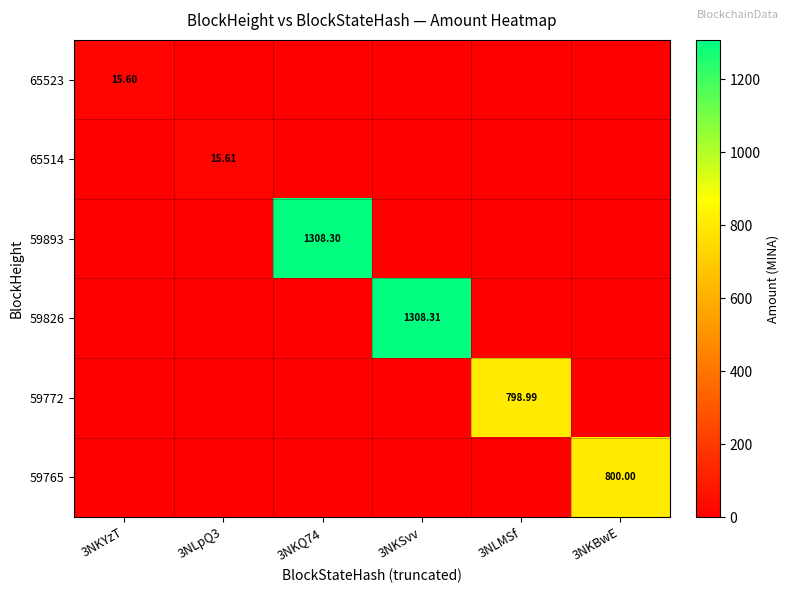

The value of 65523 at 3NKSvv is -4.9. True or false?

False